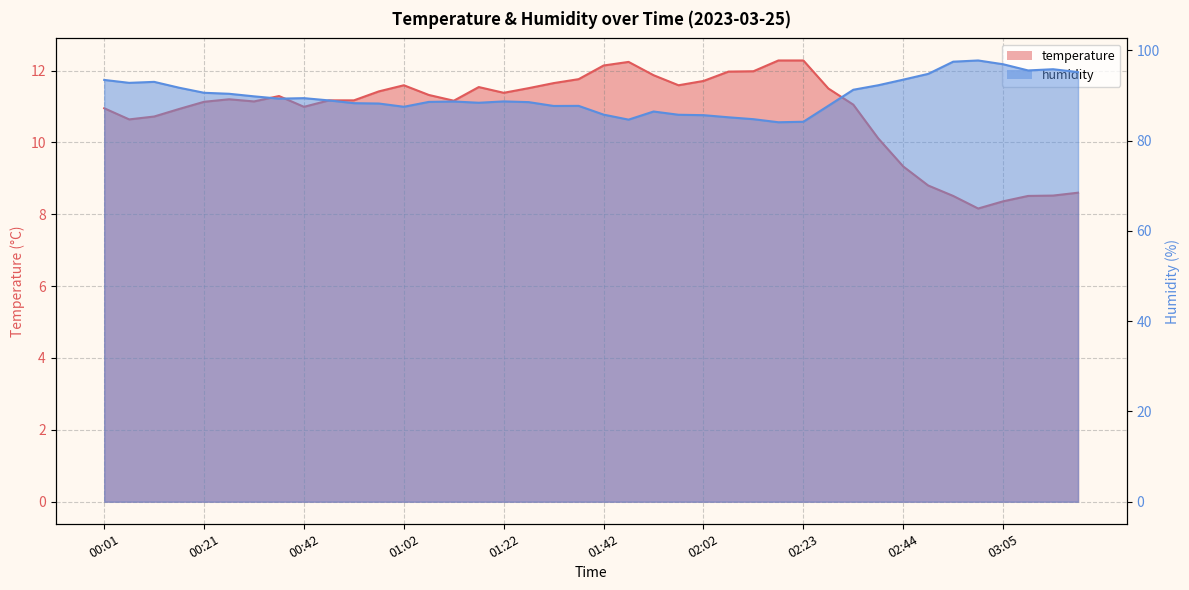

Which series changed the most between 00:52 and 02:18?

humidity